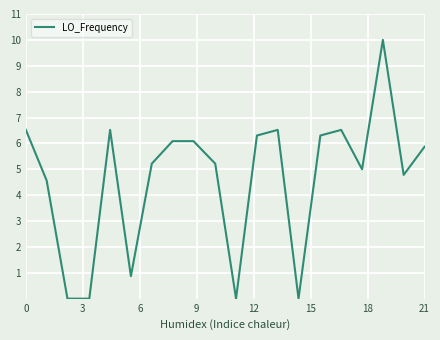

What is the difference between the maximum and minimum values?

10.0